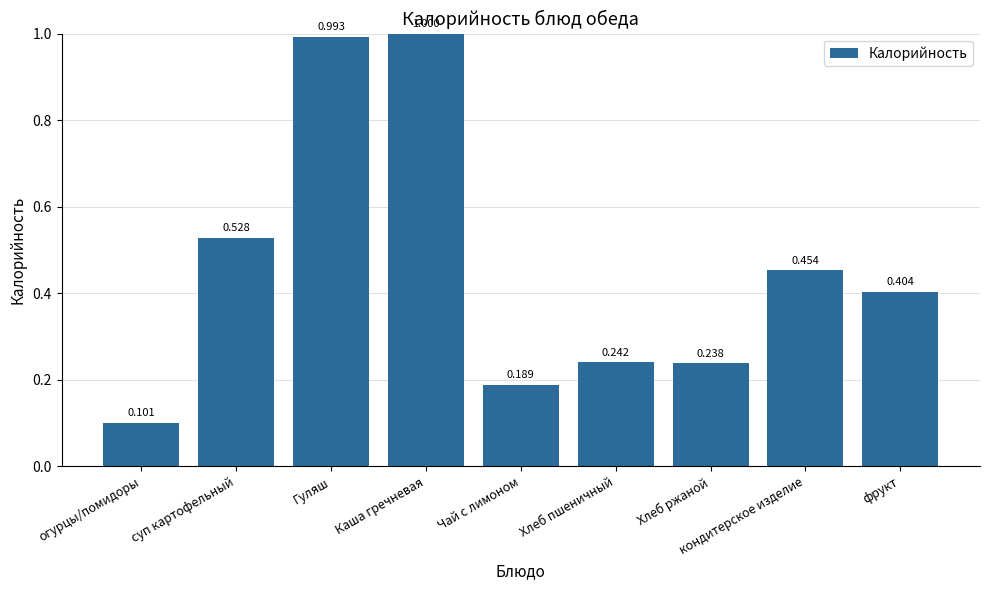

What is the label of the 5th bar from the left?

Чай с лимоном